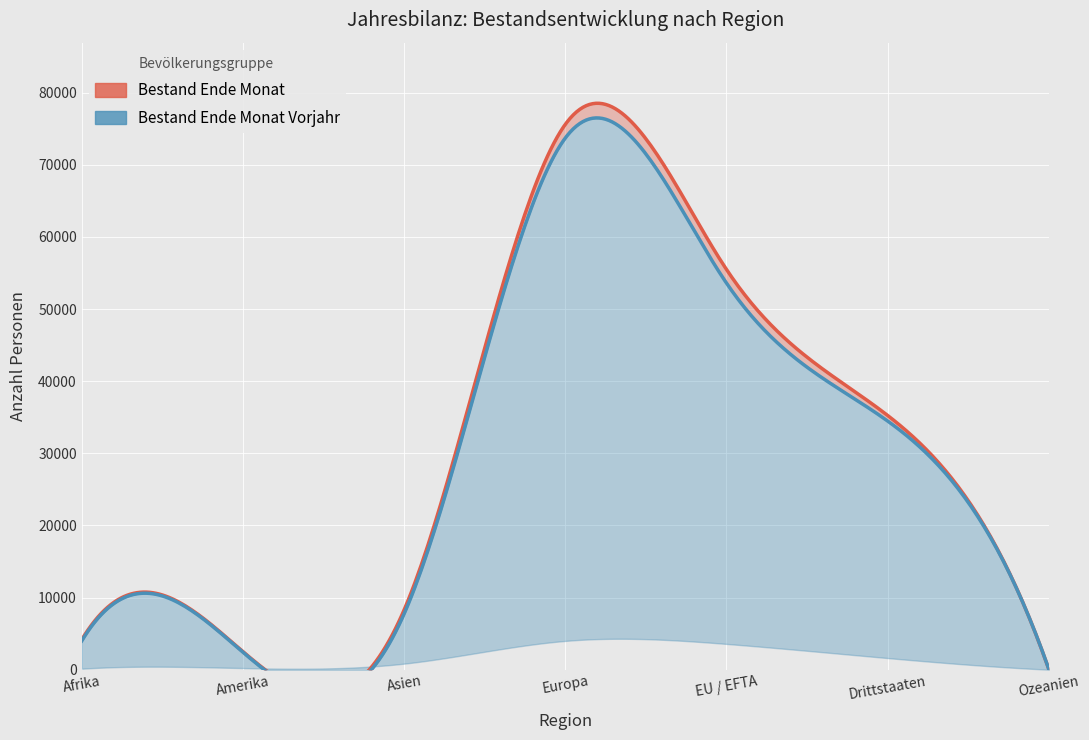

List the labels in order of Bestand Ende Monat Vorjahr value, largest first.

Europa, EU / EFTA, Drittstaaten, Asien, Afrika, Amerika, Ozeanien